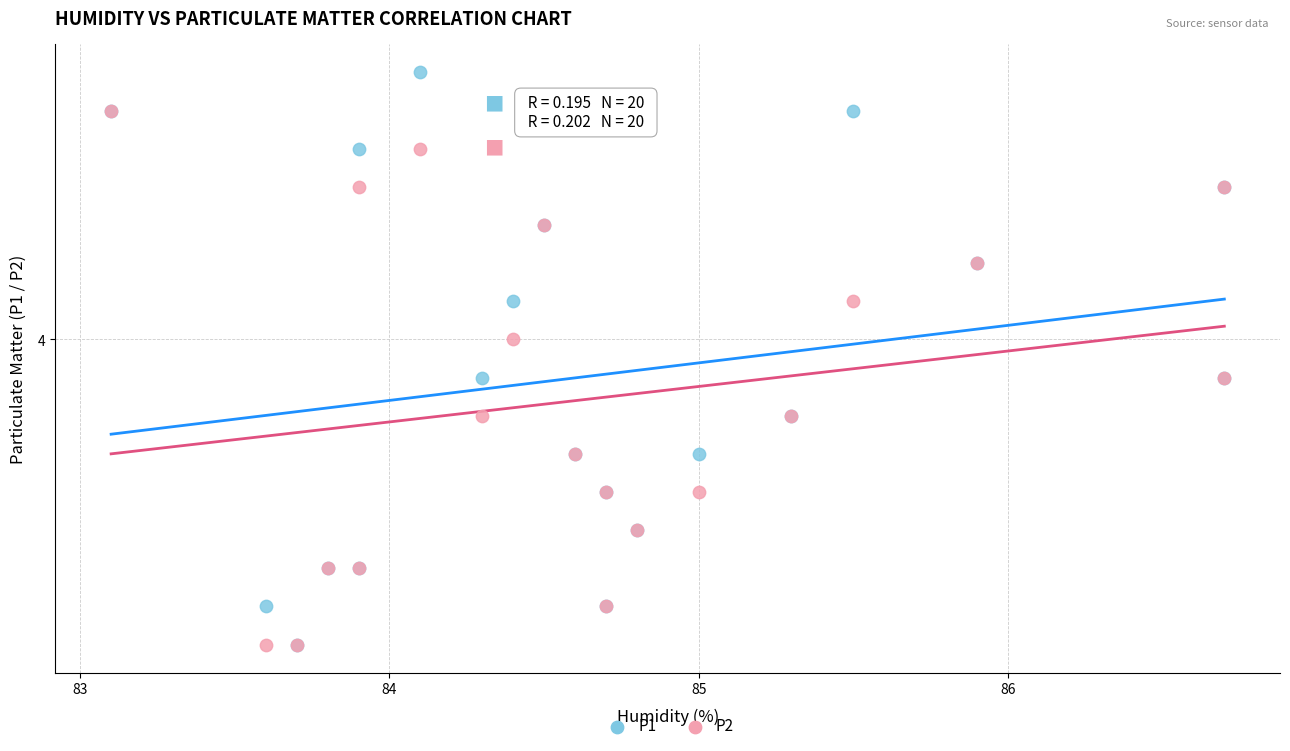

What are all the series names shown in the legend?

P1, P2